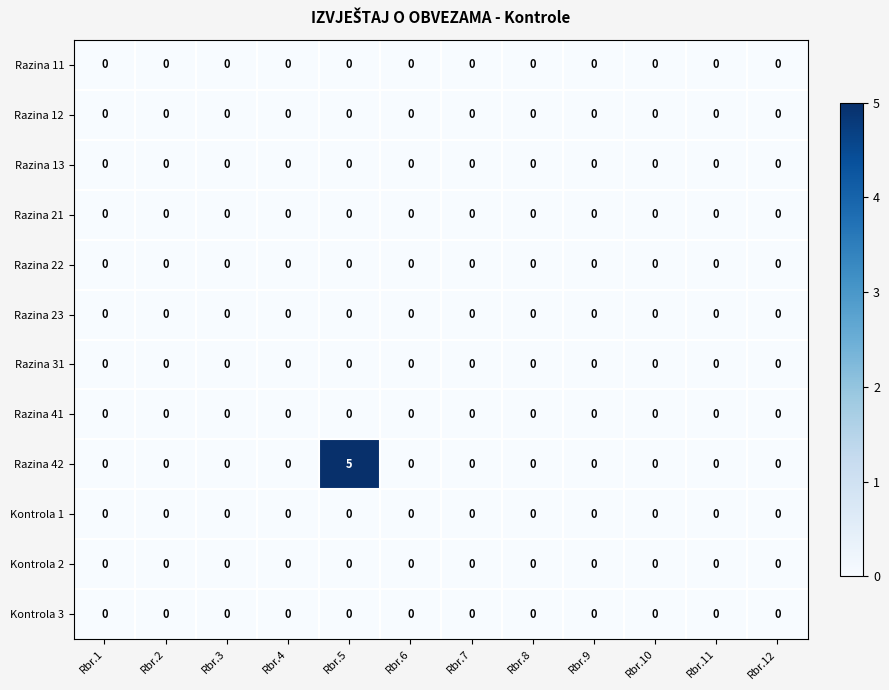

Which series has the largest range (max minus min)?

Razina 42